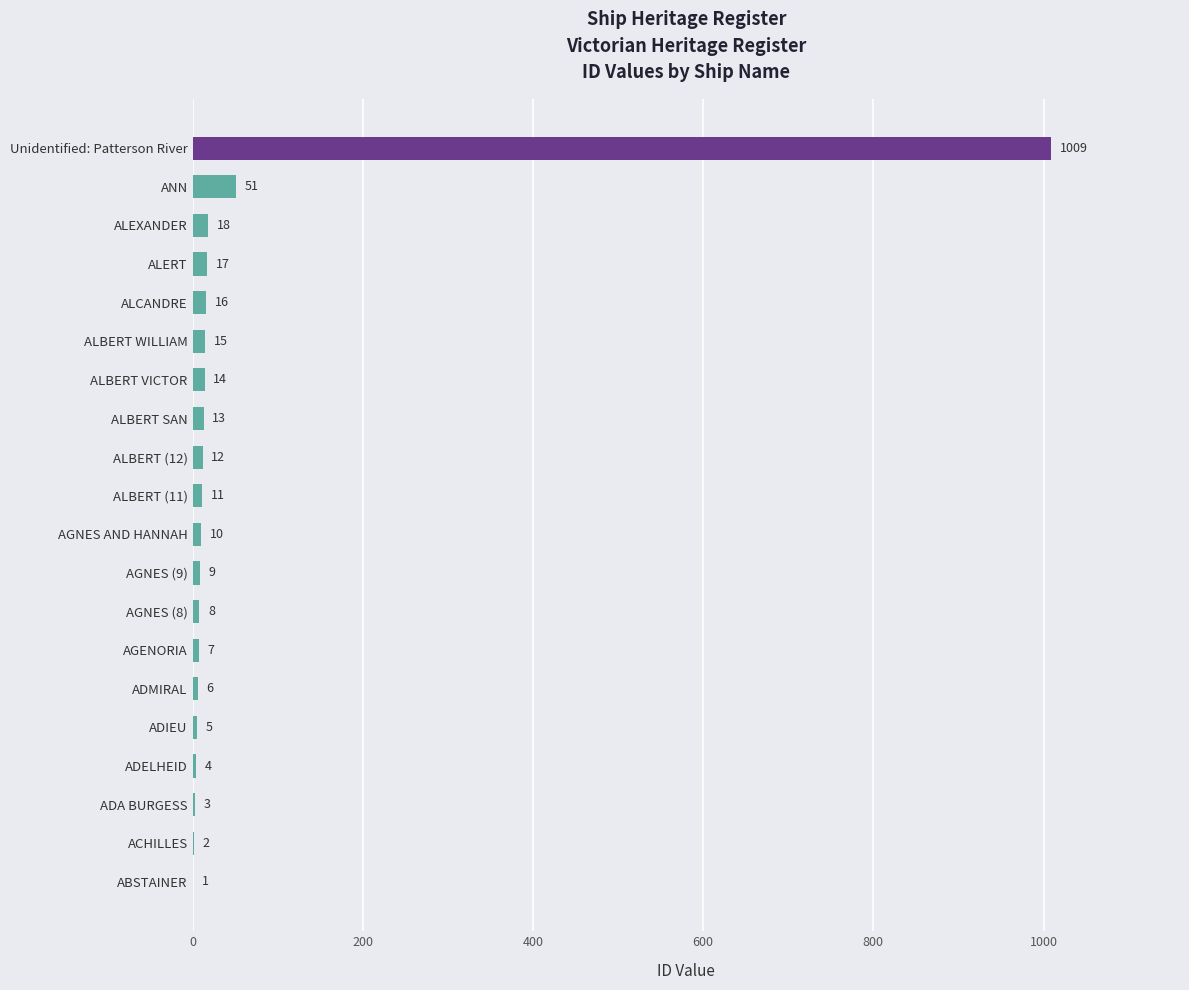

The chart shows a value of 51 at ANN. True or false?

True